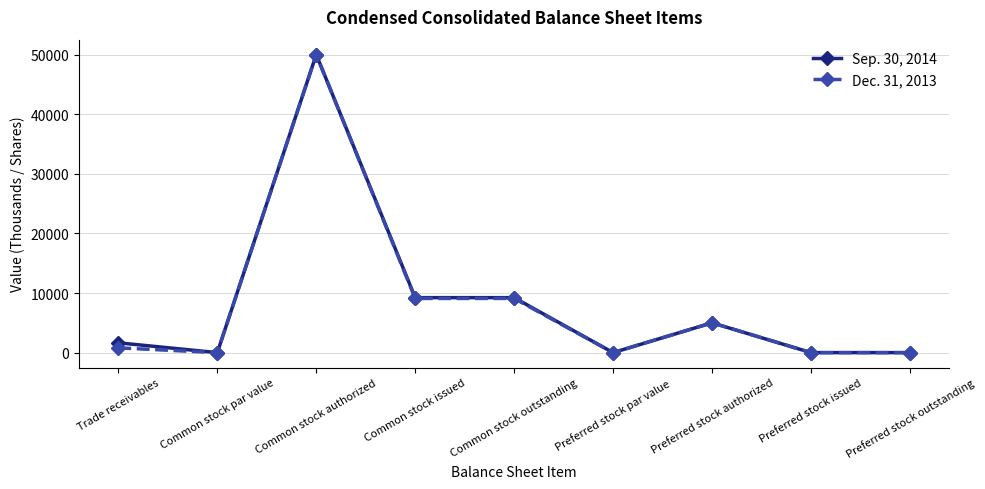

At which category does Dec. 31, 2013 reach its first local peak?

Common stock authorized